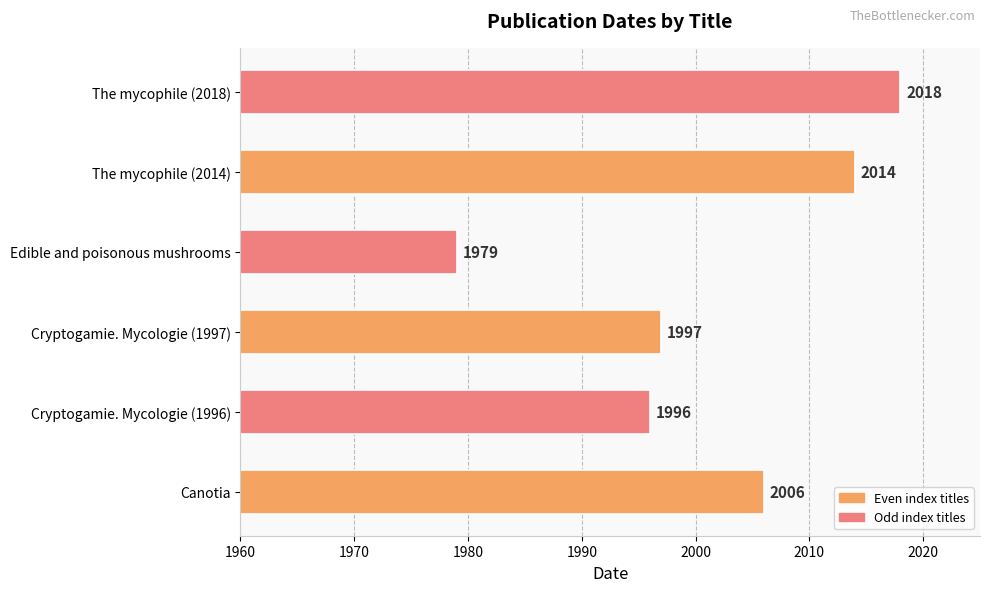

At which category does the chart reach its peak across all series?

The mycophile (2018)